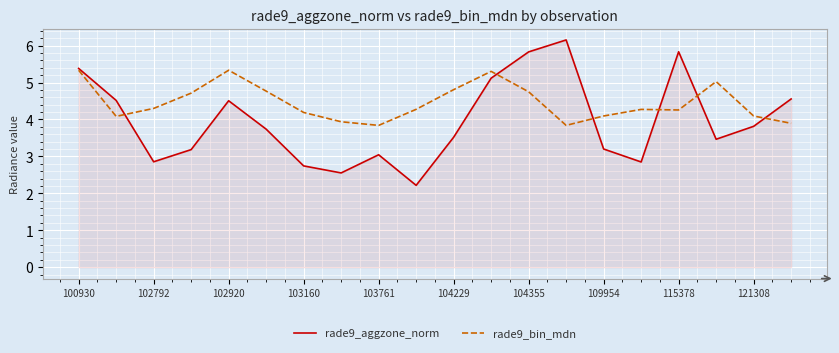

What is the minimum value shown in the chart?

2.2